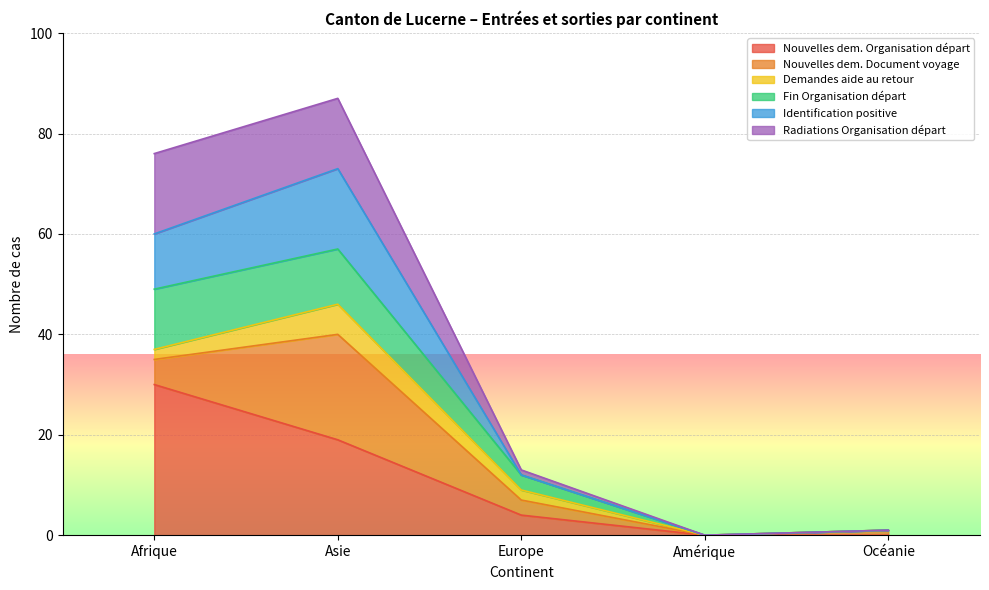

The value of Radiations Organisation départ at Océanie is 1. True or false?

True